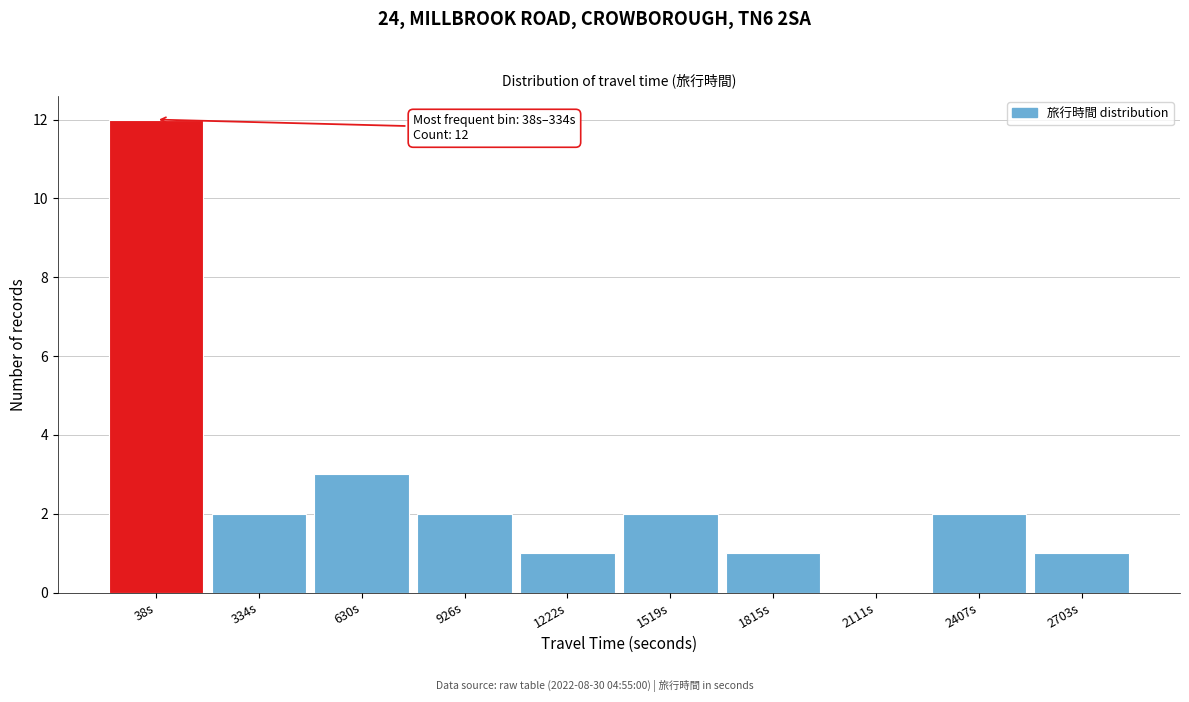

Reading left to right, transcribe all the data shown in this chart.

38s=12	334s=2	630s=3	926s=2	1222s=1	1519s=2	1815s=1	2111s=0	2407s=2	2703s=1